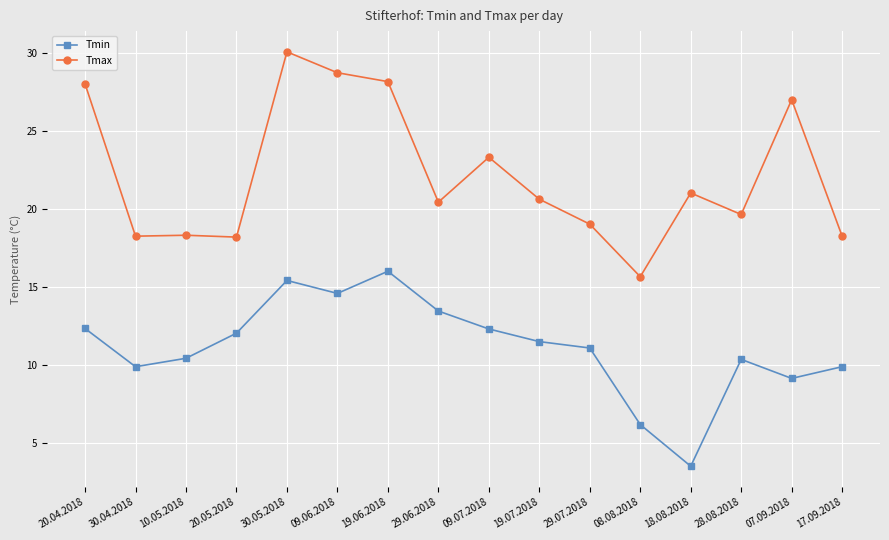

Count the number of data series in this chart.

2